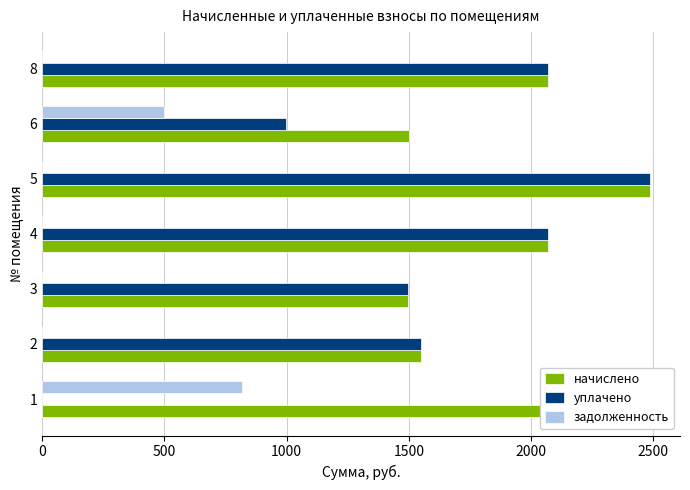

Is the value of задолженность at 8 greater than the value of уплачено at 3?

No